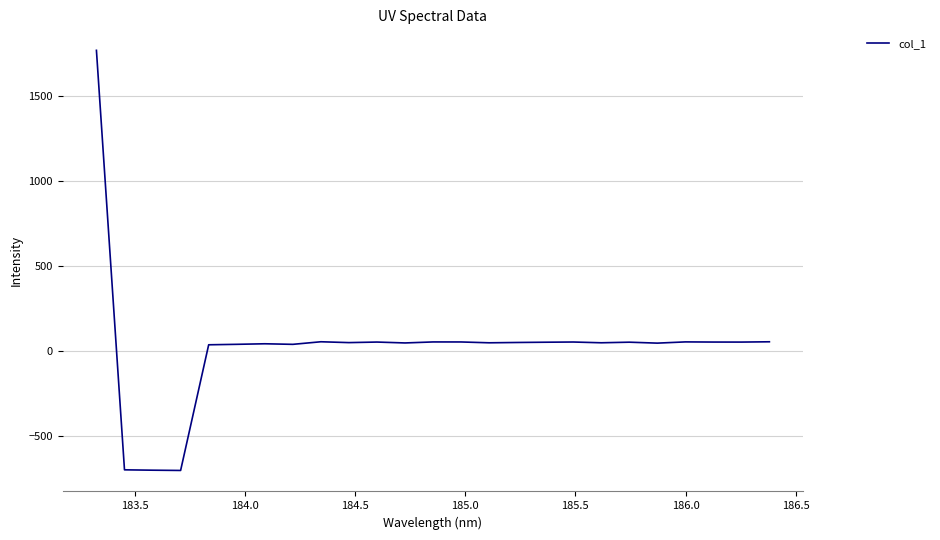

What is the minimum value shown in the chart?

-702.2